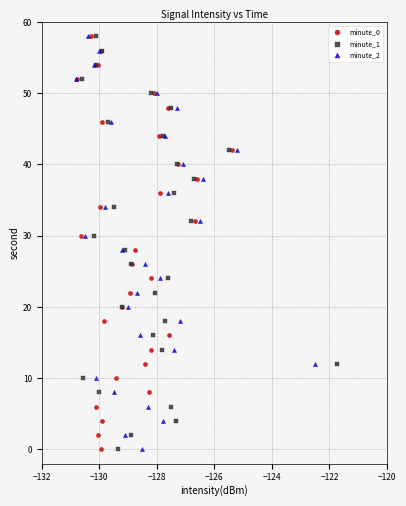

What are all the series names shown in the legend?

minute_0, minute_1, minute_2